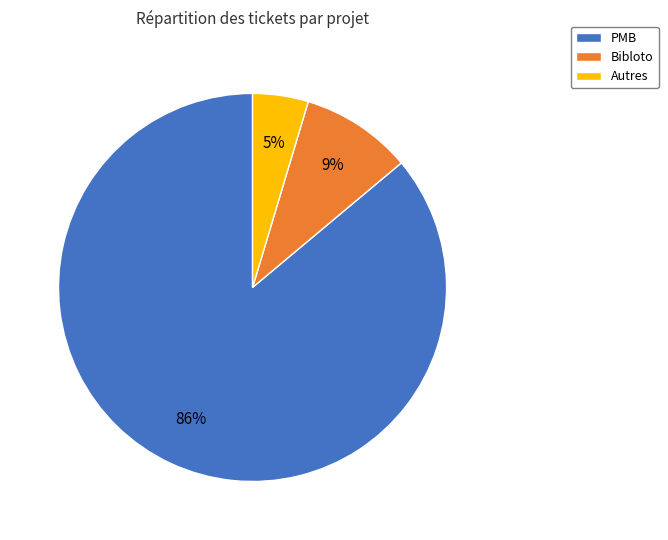

True or false: Bibloto accounts for 9% of the total.

True